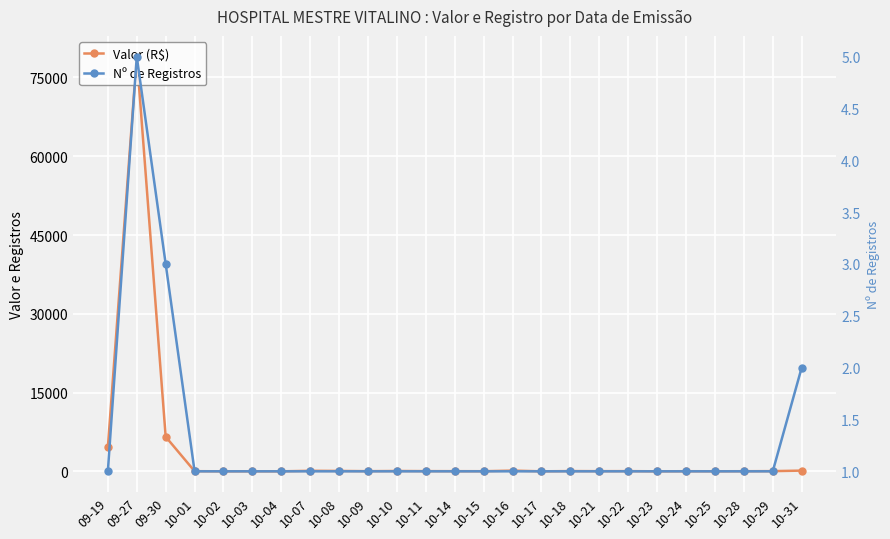

How many Nº de Registros values are between 1 and 2?

23